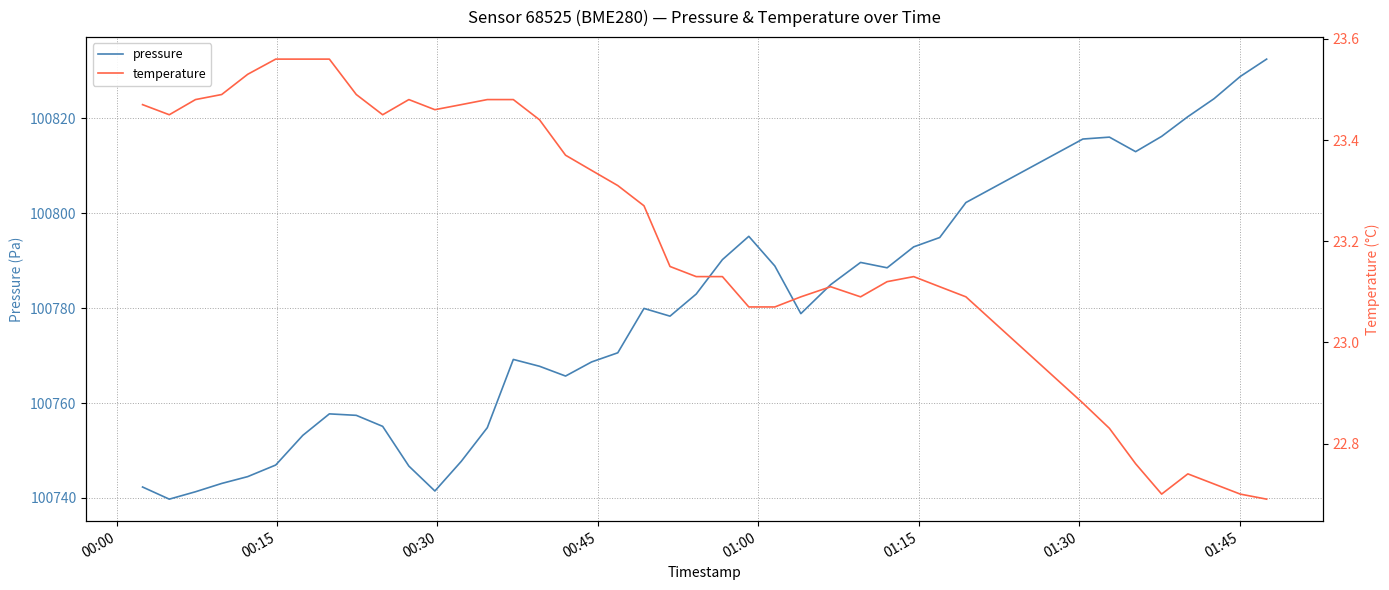

True or false: pressure and temperature cross at least once.

False